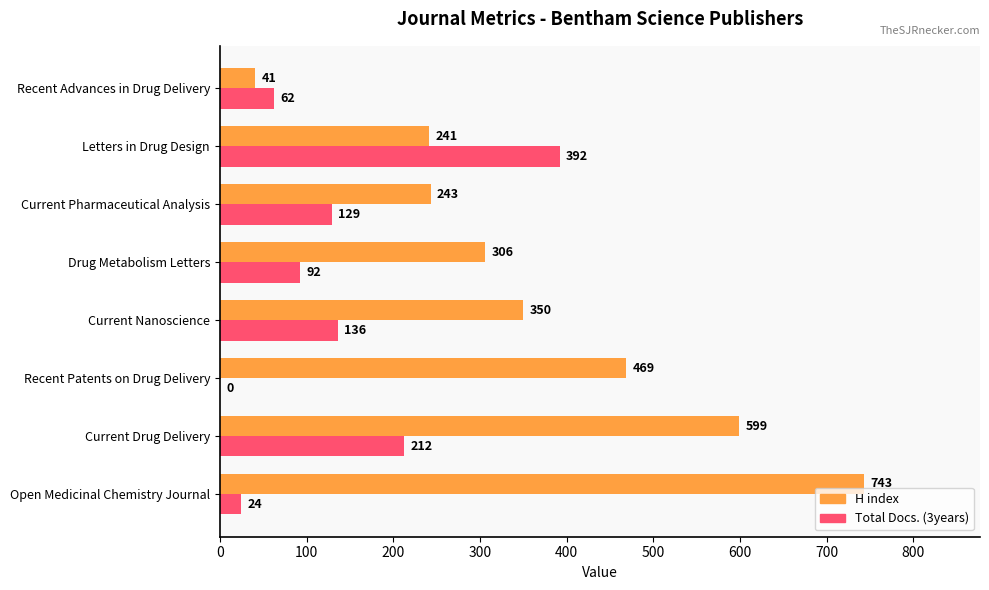

What is the greatest value displayed?

743